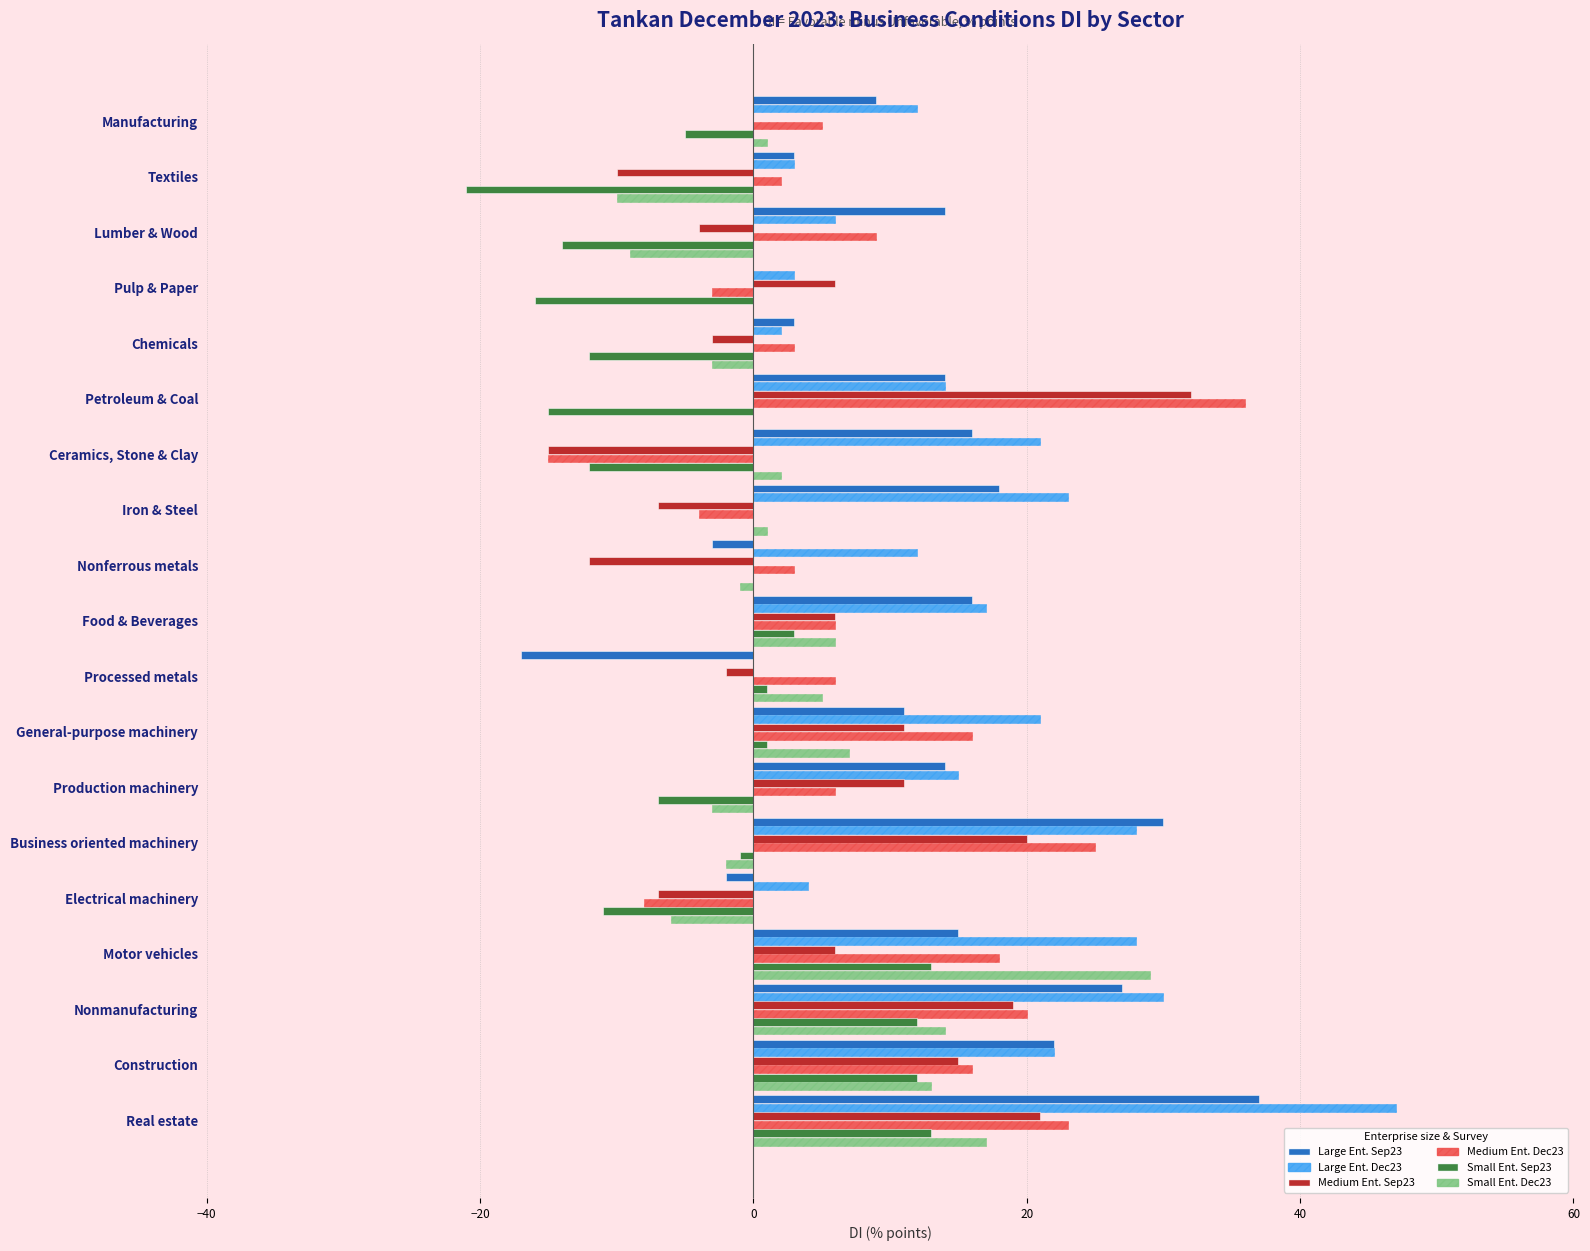

At which category is the sum across all series the highest?

Real estate